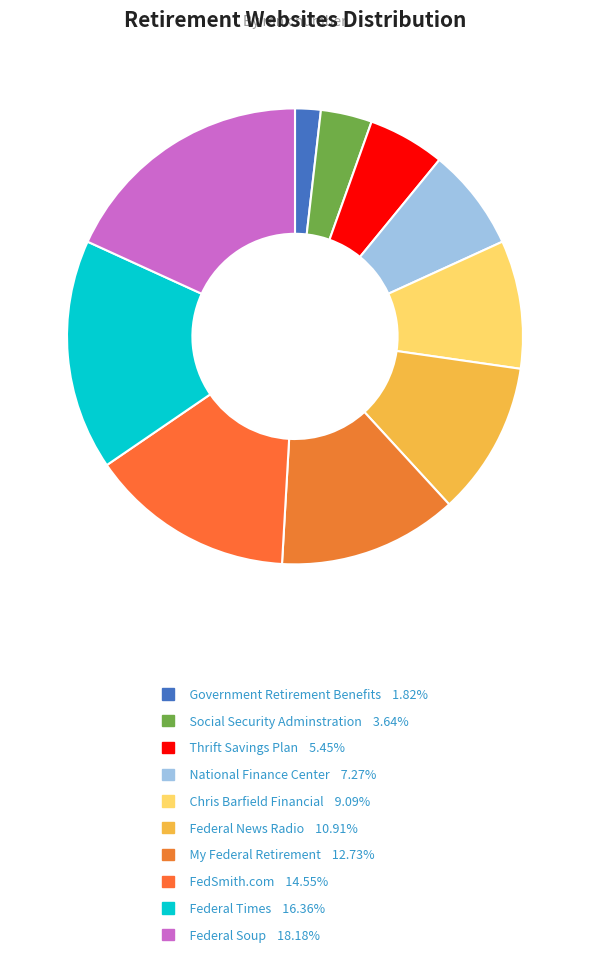

Is there any slice that represents more than half of the pie?

No